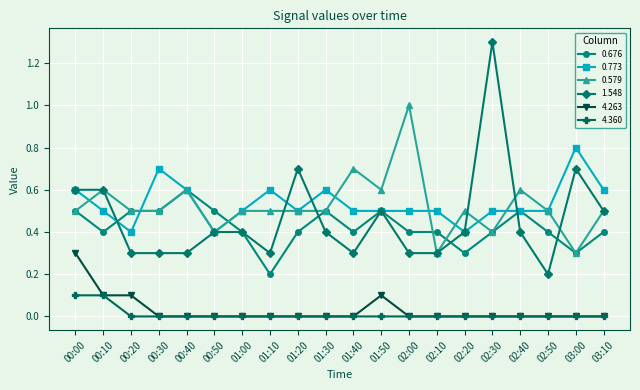

True or false: 1.548 has a value of 0.4 at 02:10.

False